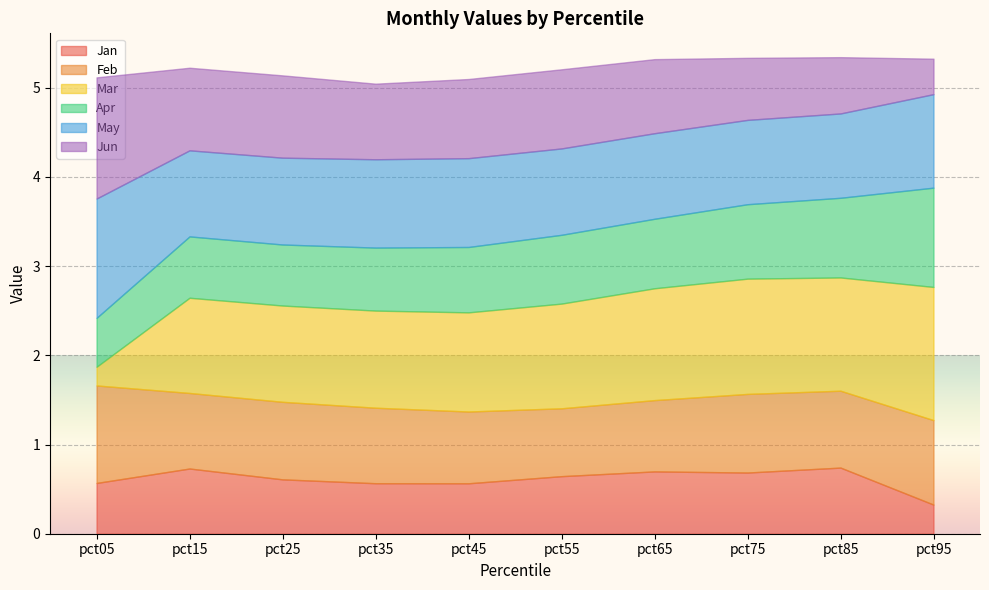

How many interior local valleys does the Jan series have?

2